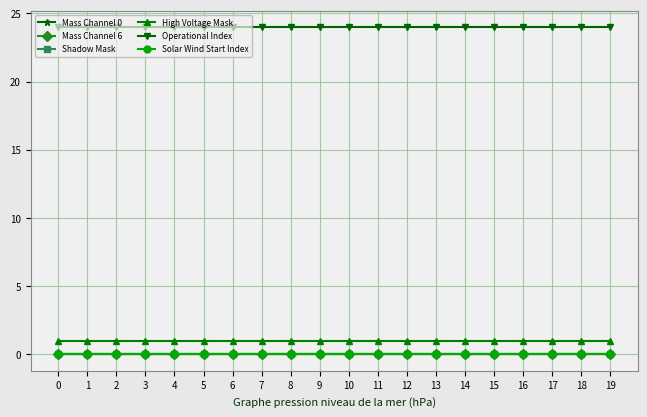

Which series changed the most between 6 and 17?

Mass Channel 0